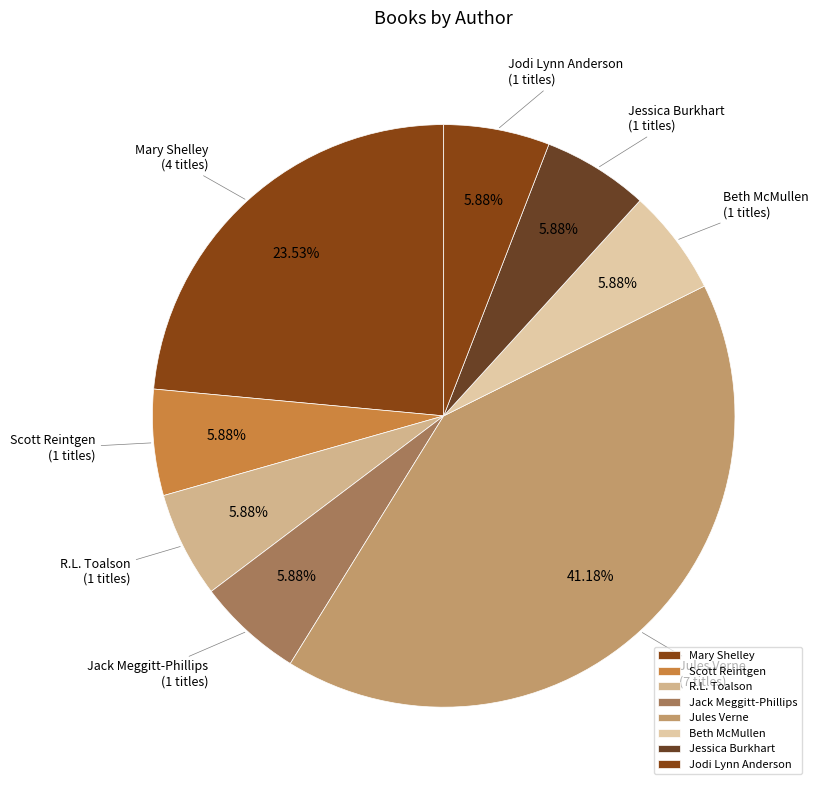

Is it true that Jessica Burkhart is 1% of the pie?

False